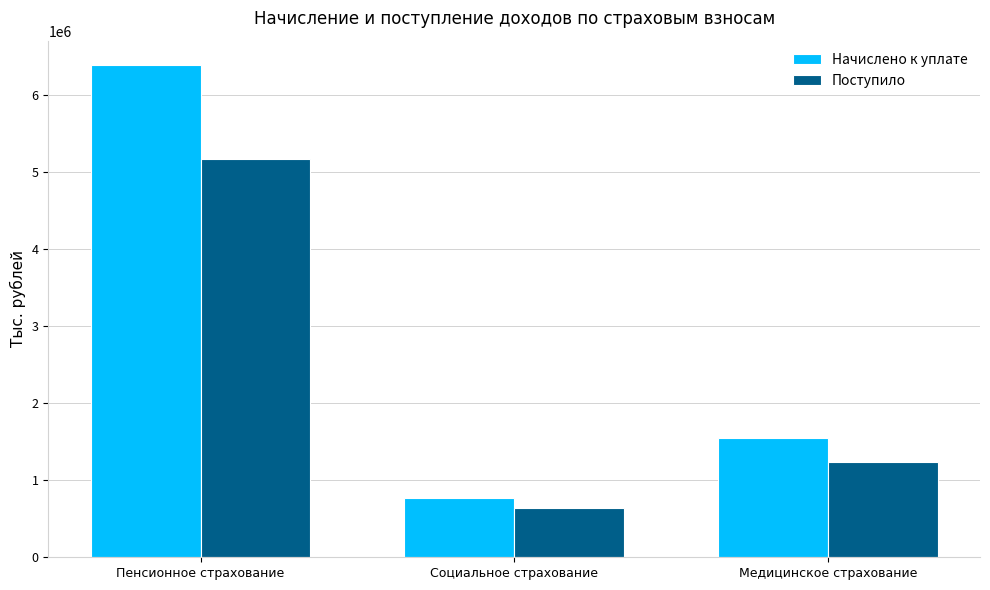

Which series has the largest range (max minus min)?

Начислено к уплате